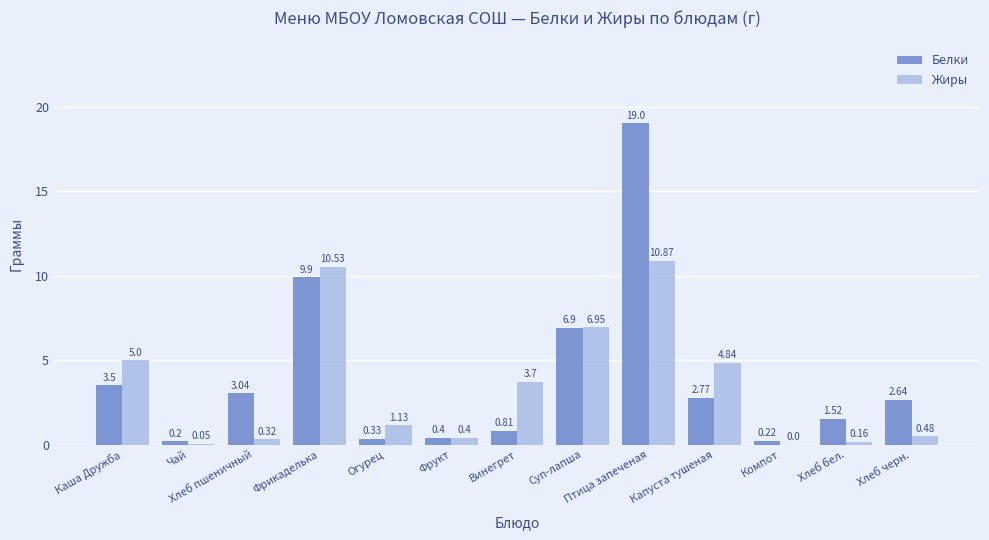

What is the greatest value displayed?

19.0